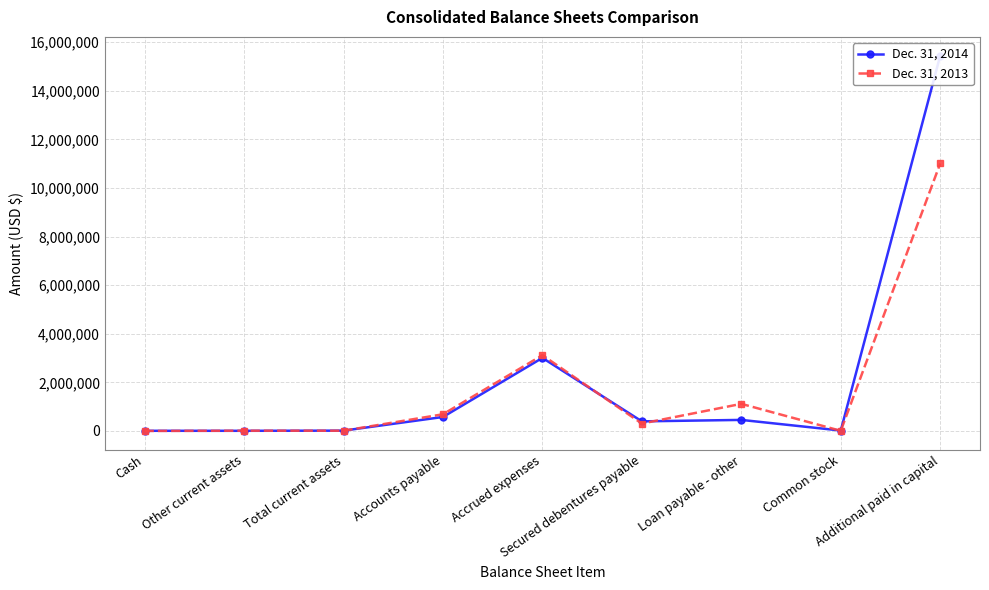

What is the sum of the Dec. 31, 2013 values at Additional paid in capital and Loan payable - other?

12125504